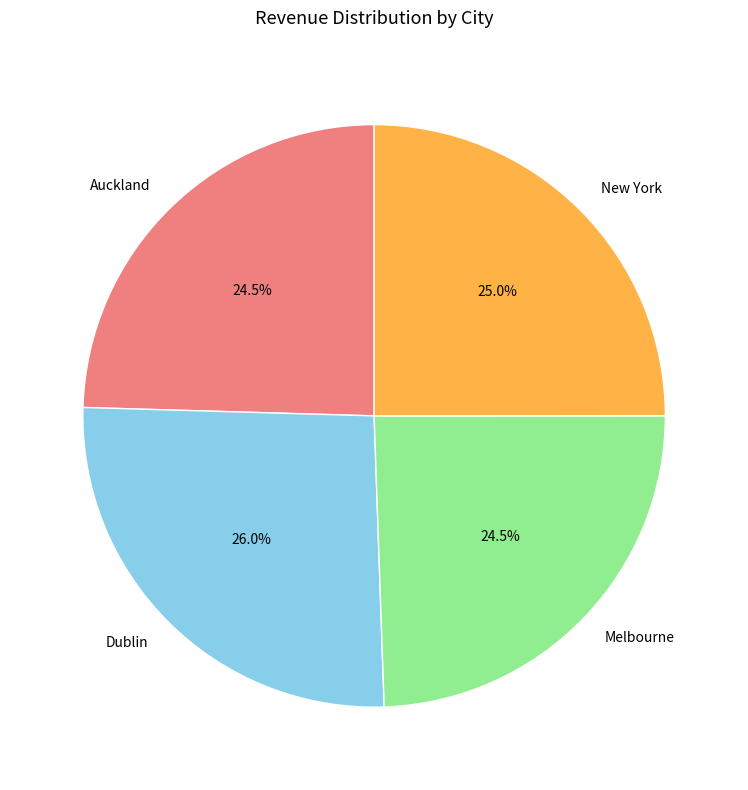

Is there any slice that represents more than half of the pie?

No